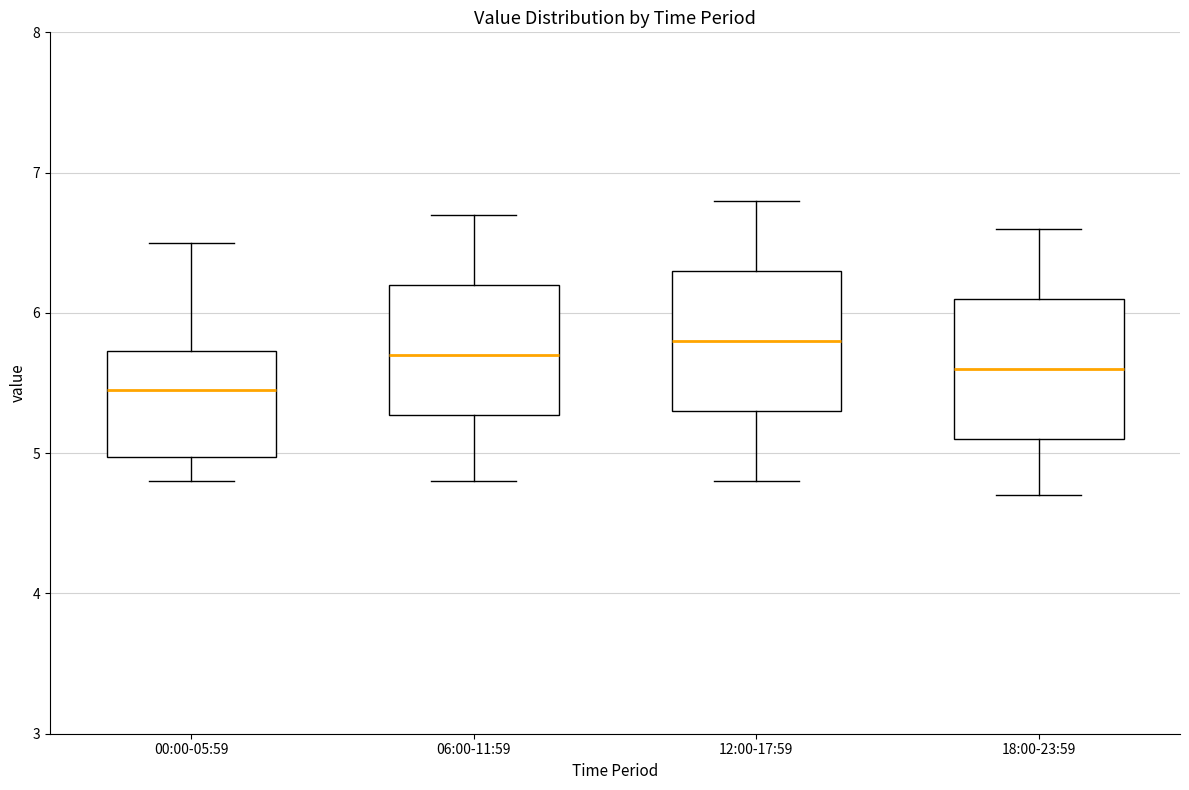

Reading left to right, read every box against the y-axis: the position of its median line, the range the box covers, and the ends of its whiskers. The values are not printed on the chart, so give them approximately, as read against the axis.

00:00-05:59: median 5.5, box 5.0 to 5.7, whiskers 4.8 to 6.5
06:00-11:59: median 5.7, box 5.3 to 6.2, whiskers 4.8 to 6.7
12:00-17:59: median 5.8, box 5.3 to 6.3, whiskers 4.8 to 6.8
18:00-23:59: median 5.6, box 5.1 to 6.1, whiskers 4.7 to 6.6